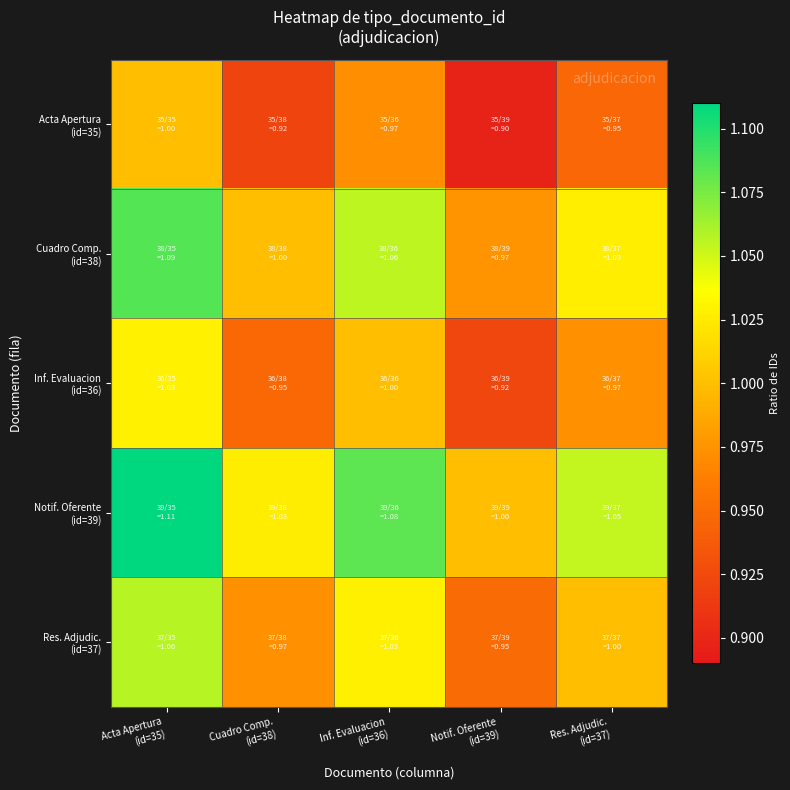

What is the greatest value displayed?

1.1